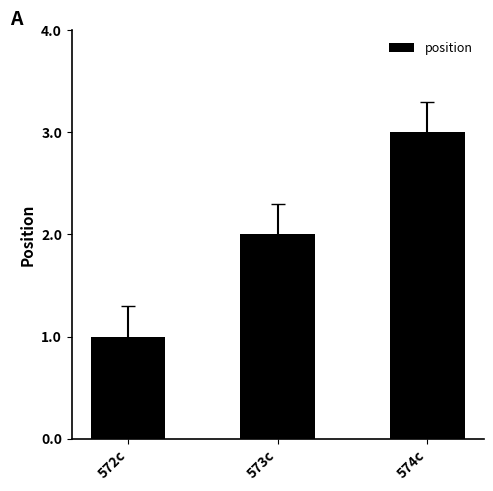

What is the maximum value shown in the chart?

3